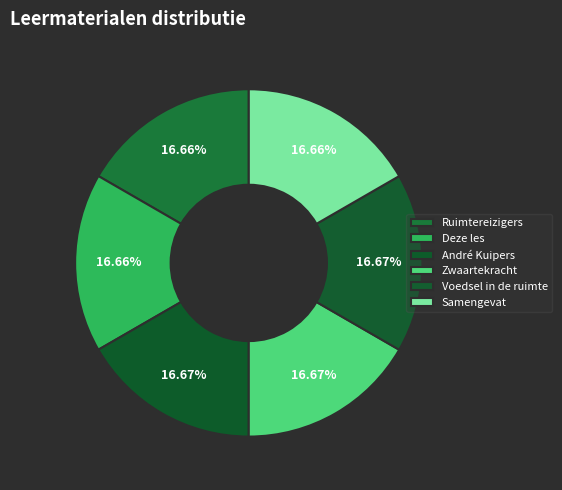

What is the ratio of the value at Deze les to the value at André Kuipers?

1.0